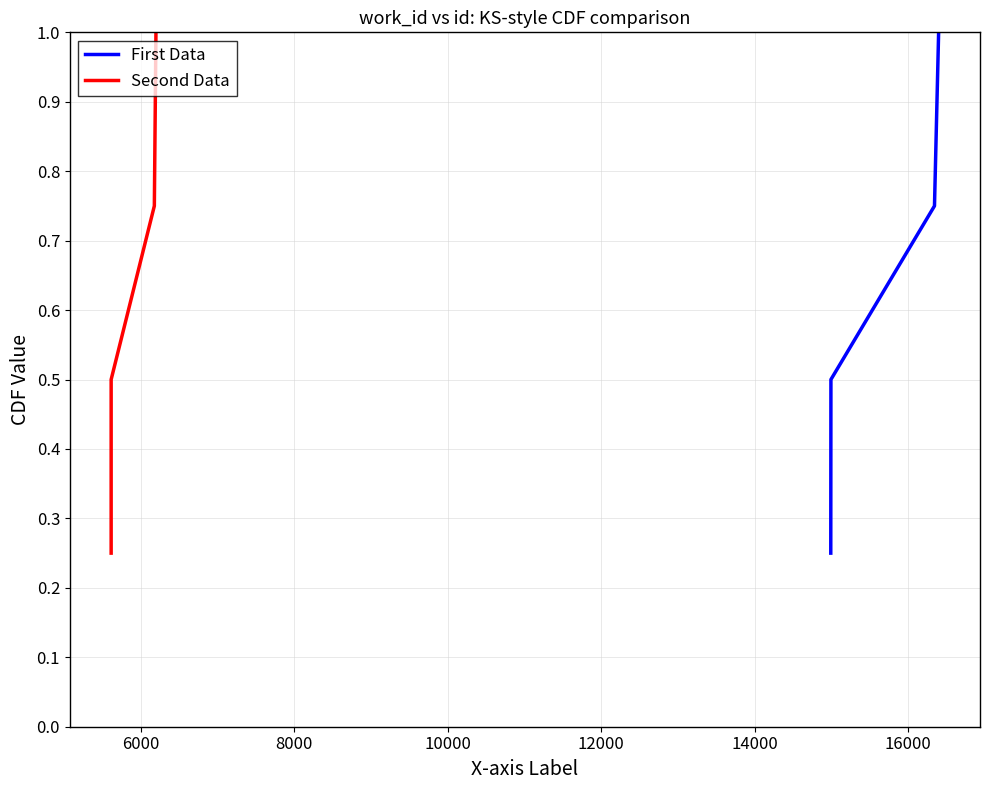

What is the maximum value for First Data?

1.0